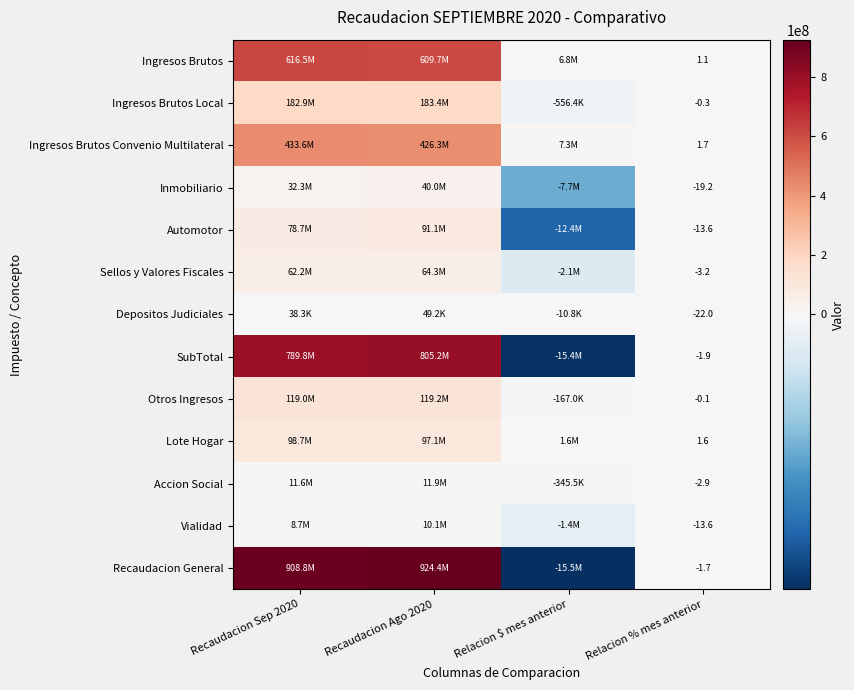

What is the smallest value displayed?

-15537038.0